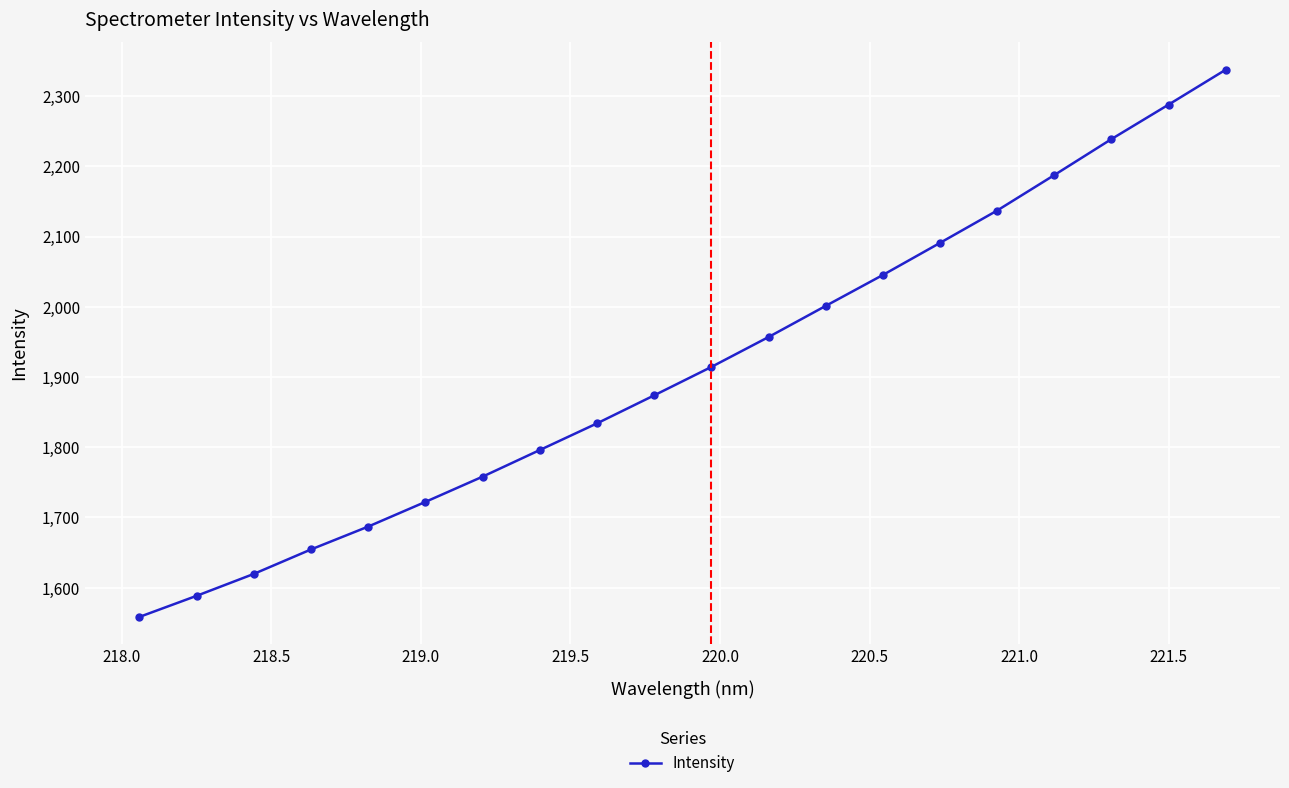

What is the difference between the maximum and second lowest values?

749.3